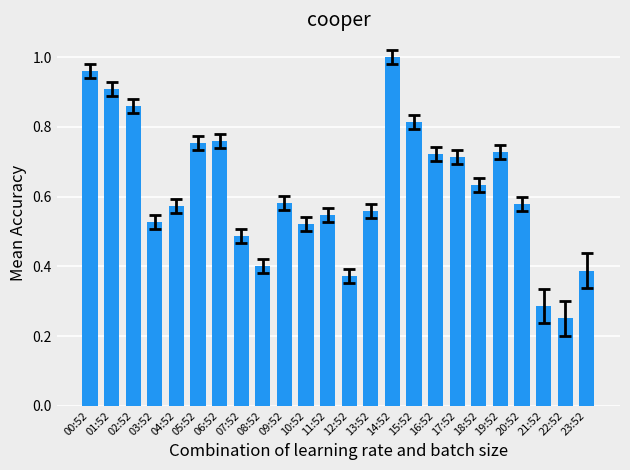

True or false: the data shows 0.2 at 23:52.

False